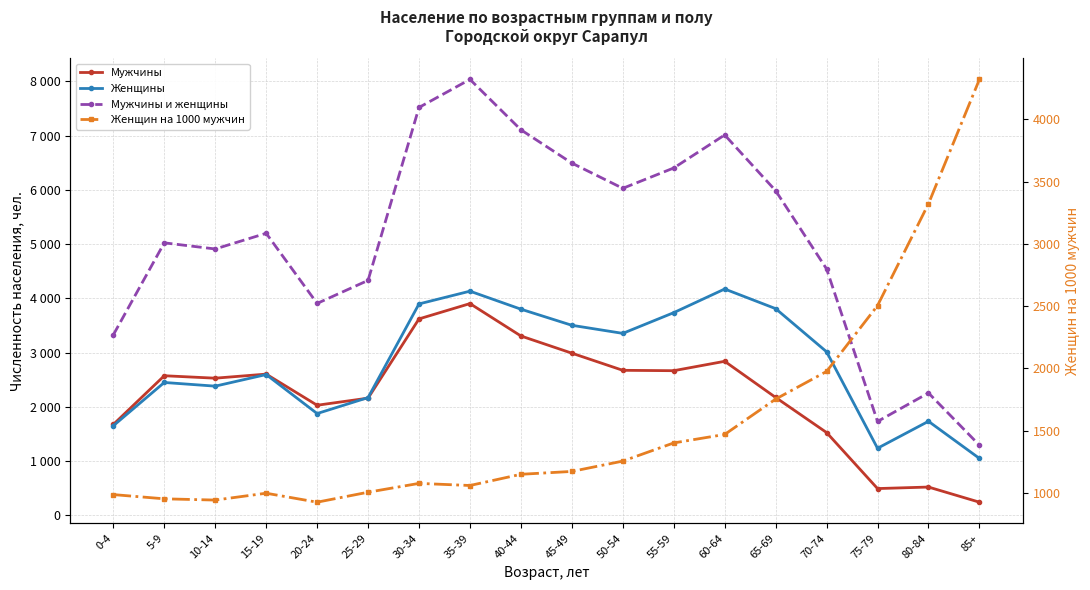

How many interior local peaks does the Женщин на 1000 мужчин series have?

2